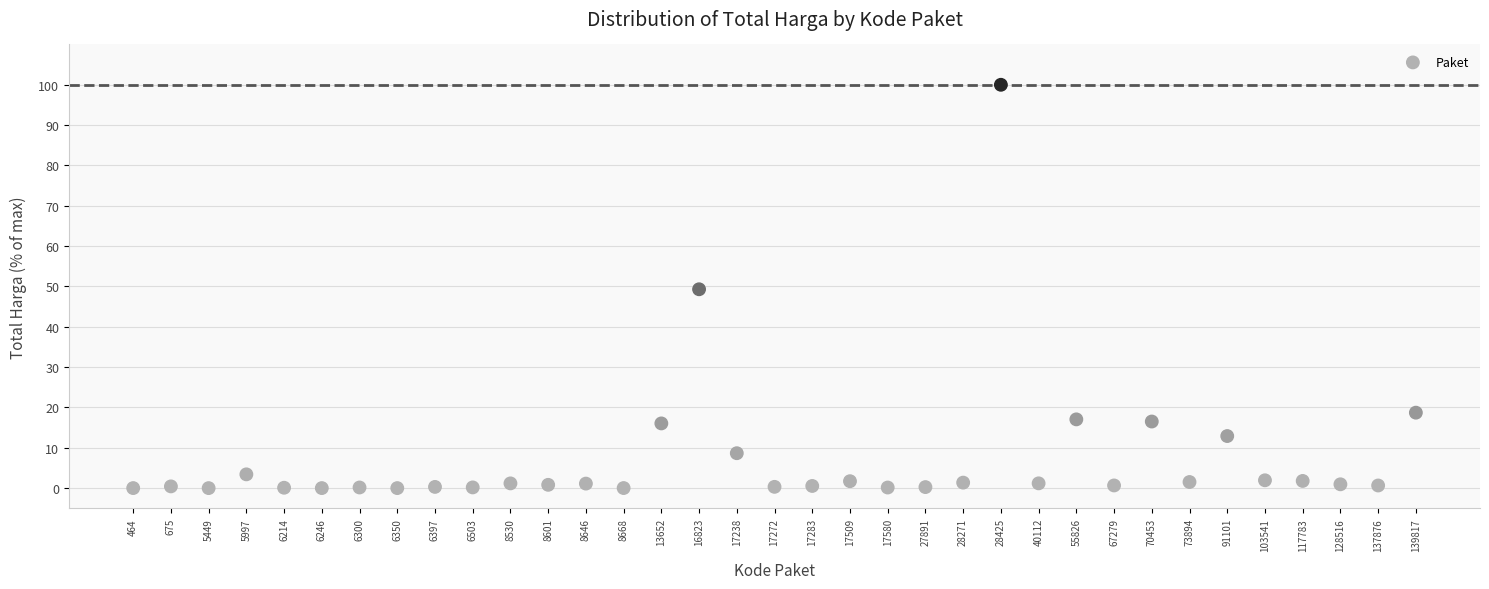

What is the range of X values (max minus min)?

34.0